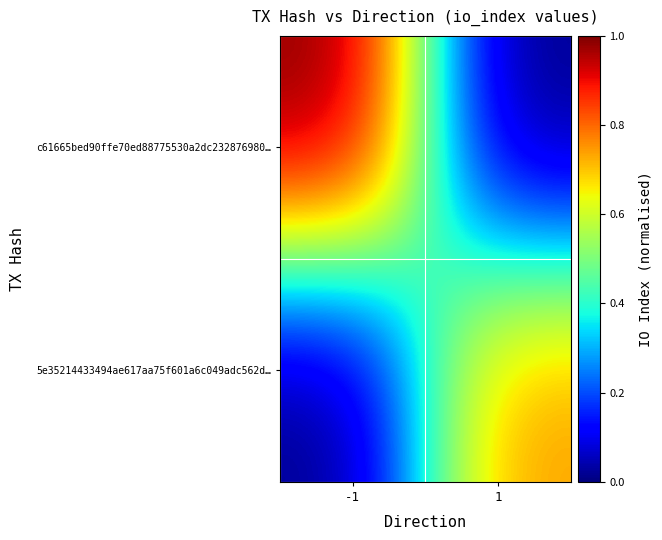

Reading left to right, extract all data points from this chart.

c61665bed90ffe70ed88775530a2dc232876980…: -1=1.0	1=0.0
5e35214433494ae617aa75f601a6c049adc562d…: -1=0.0	1=0.8